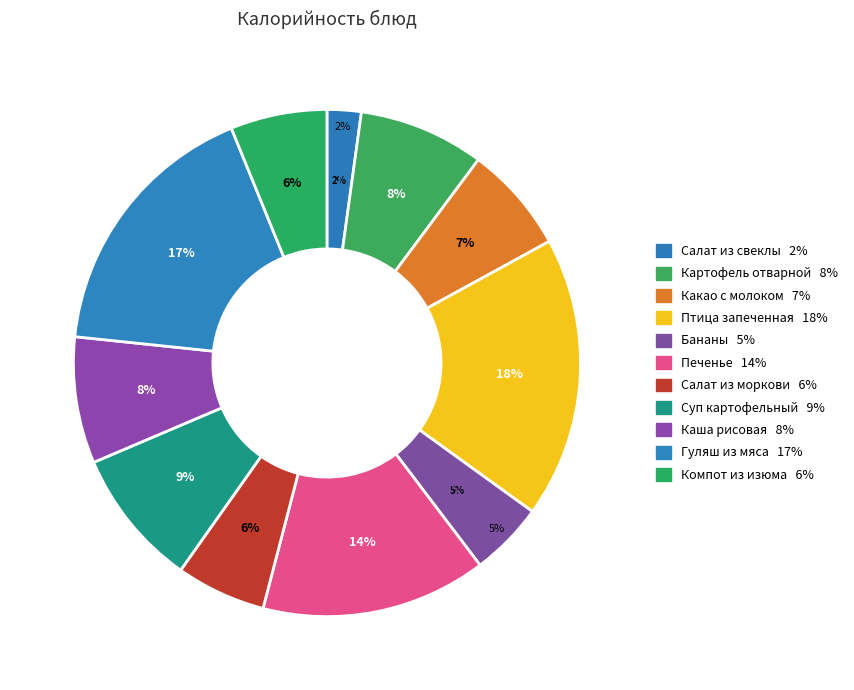

Do каша рисовая and птица запеченная together represent more than half of the pie?

No